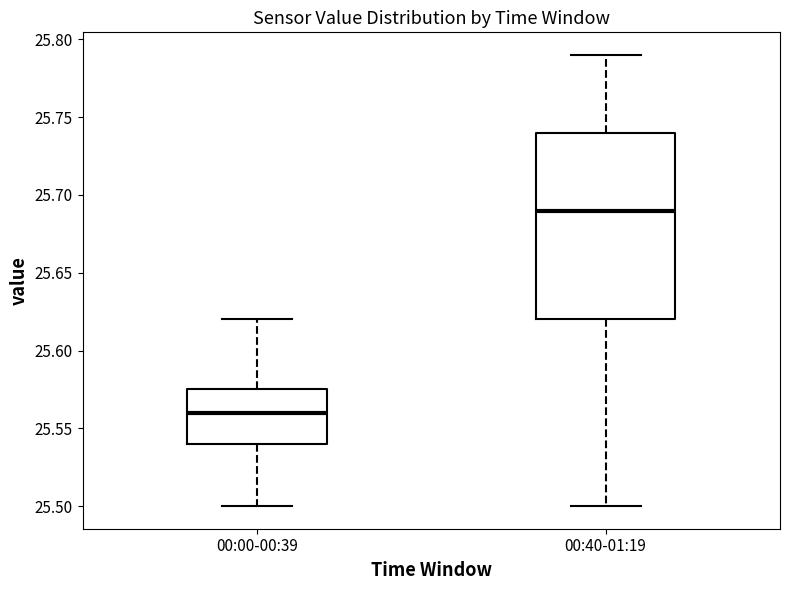

Which box is the tallest, from its lower edge to its upper edge?

00:40-01:19